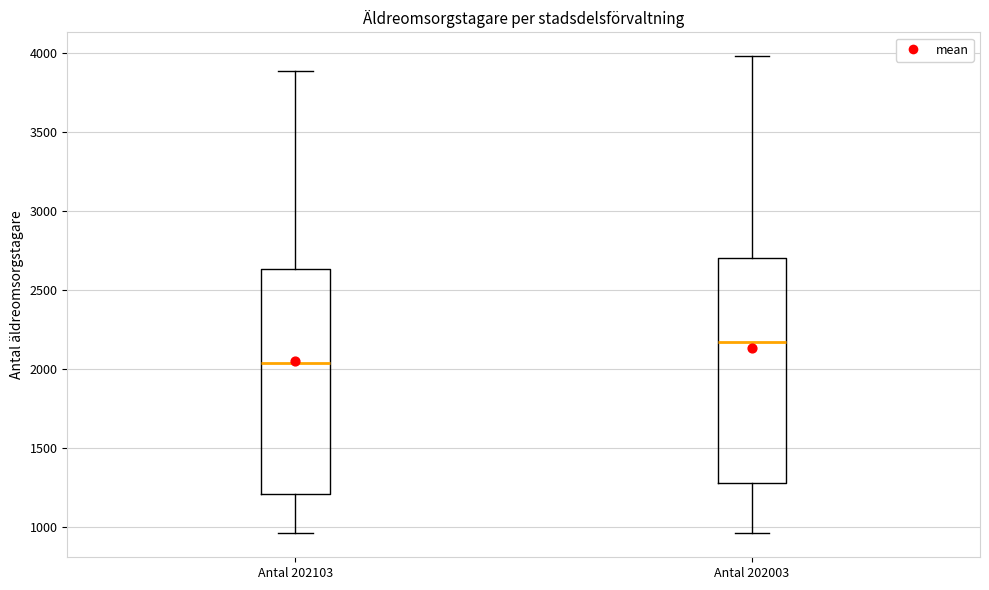

Reading left to right, read every box against the y-axis: the position of its median line, the range the box covers, and the ends of its whiskers. The values are not printed on the chart, so give them approximately, as read against the axis.

Antal 202103: median 2050, box 1200 to 2650, whiskers 950 to 3900
Antal 202003: median 2150, box 1300 to 2700, whiskers 950 to 4000